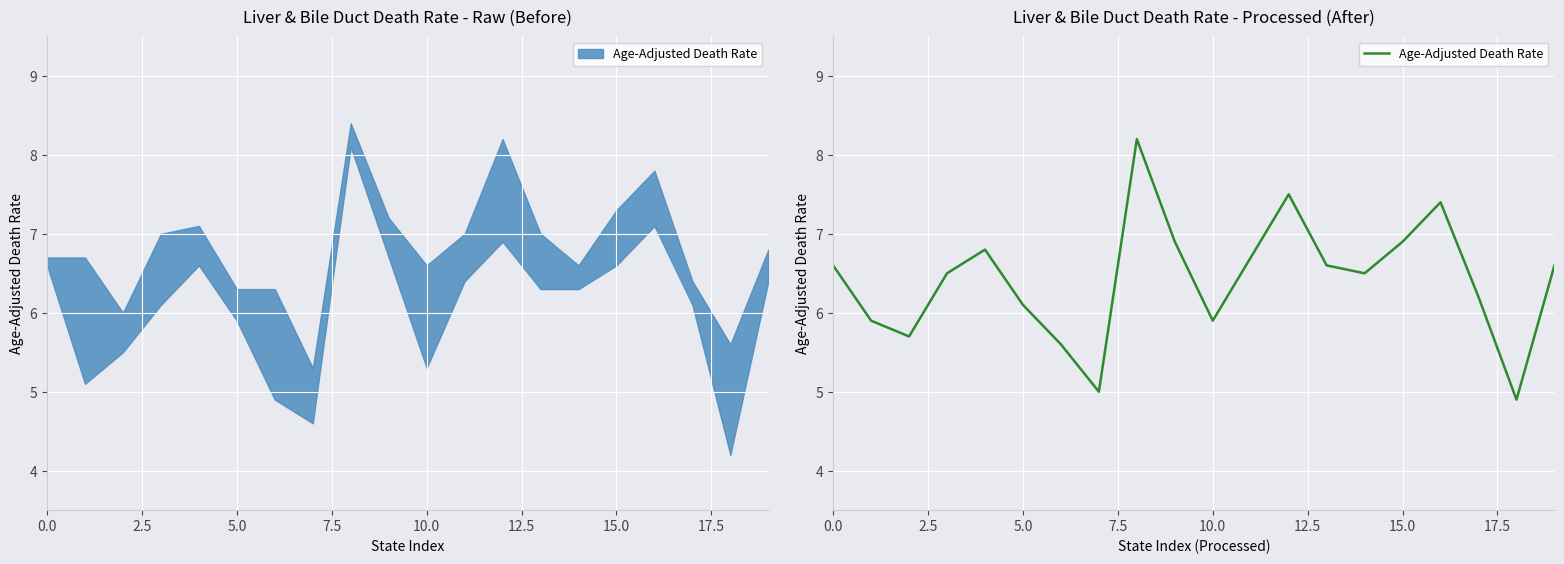

What is the value of the 14th point from the left?

6.6